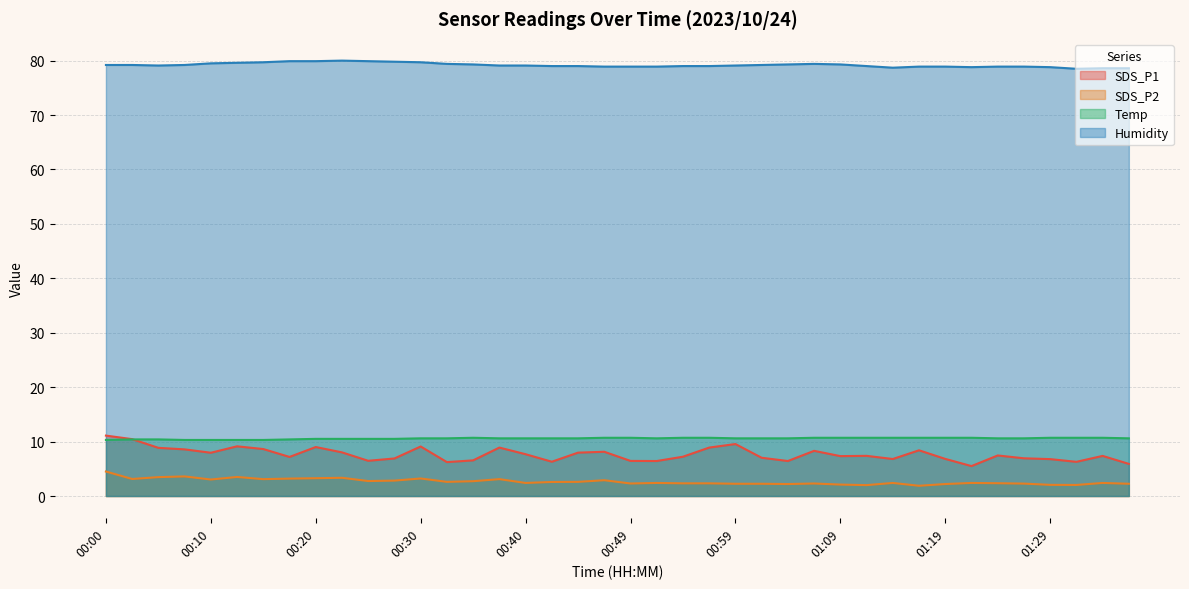

How many data points in SDS_P1 are above 7?

25